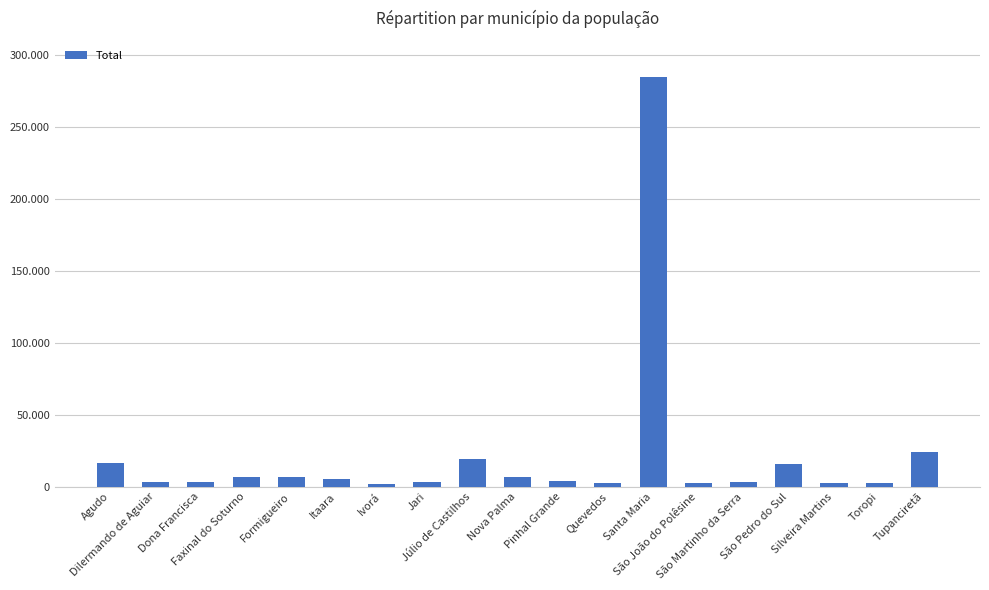

Are the bars grouped side by side (vs. stacked)?

No